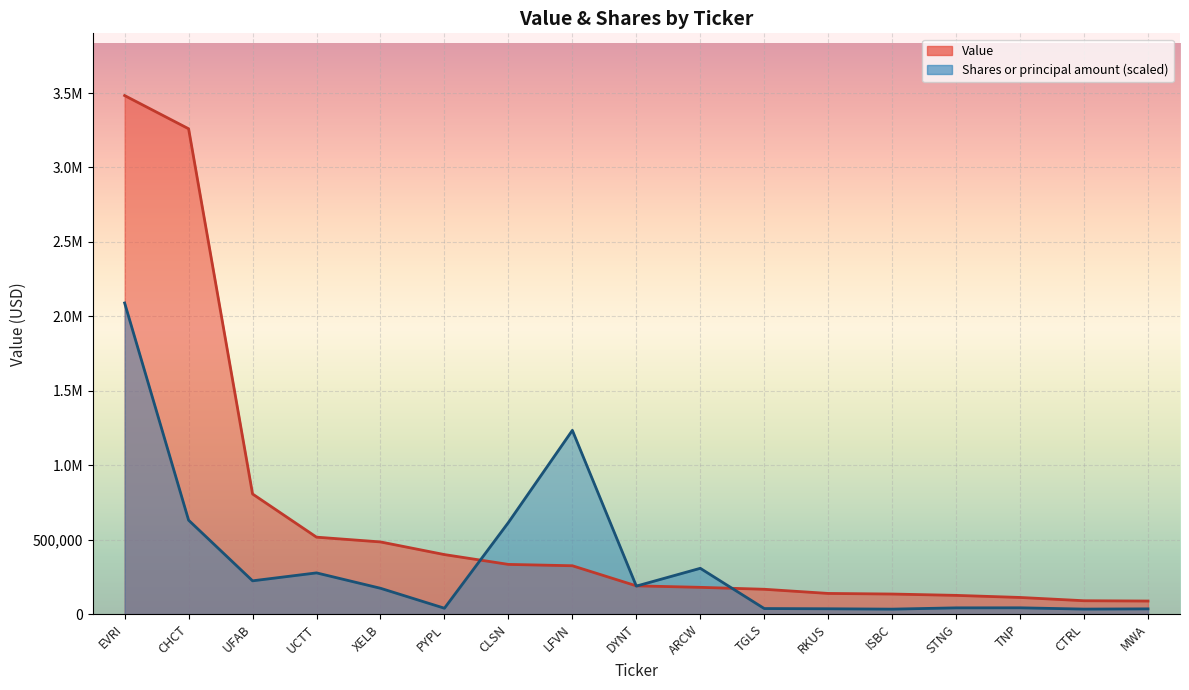

After their last crossing, which series has the higher values: Value or Shares or principal amount?

Value